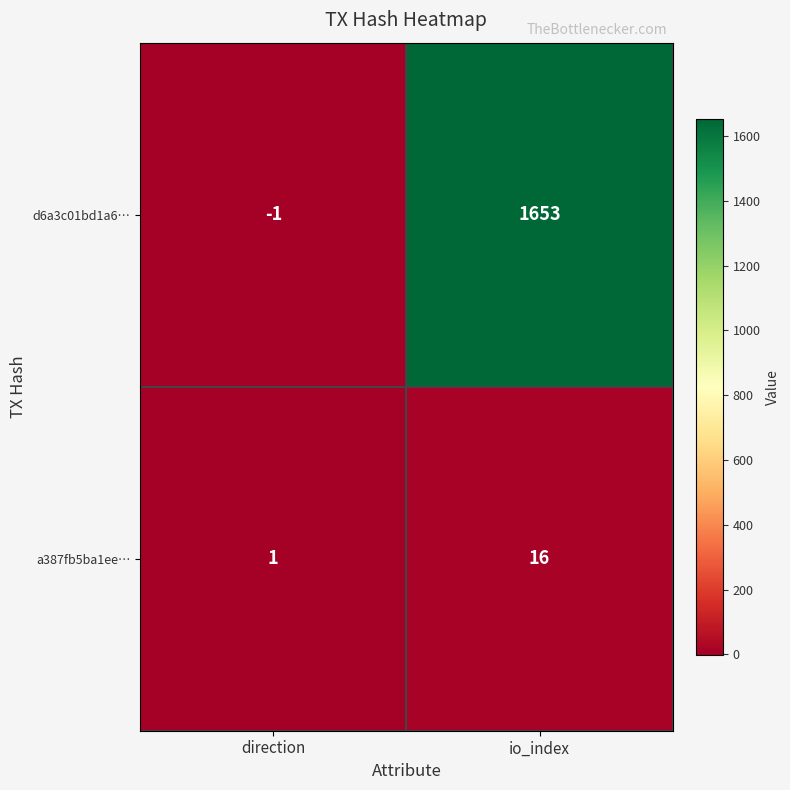

What is the difference between the highest and lowest values at io_index?

1637